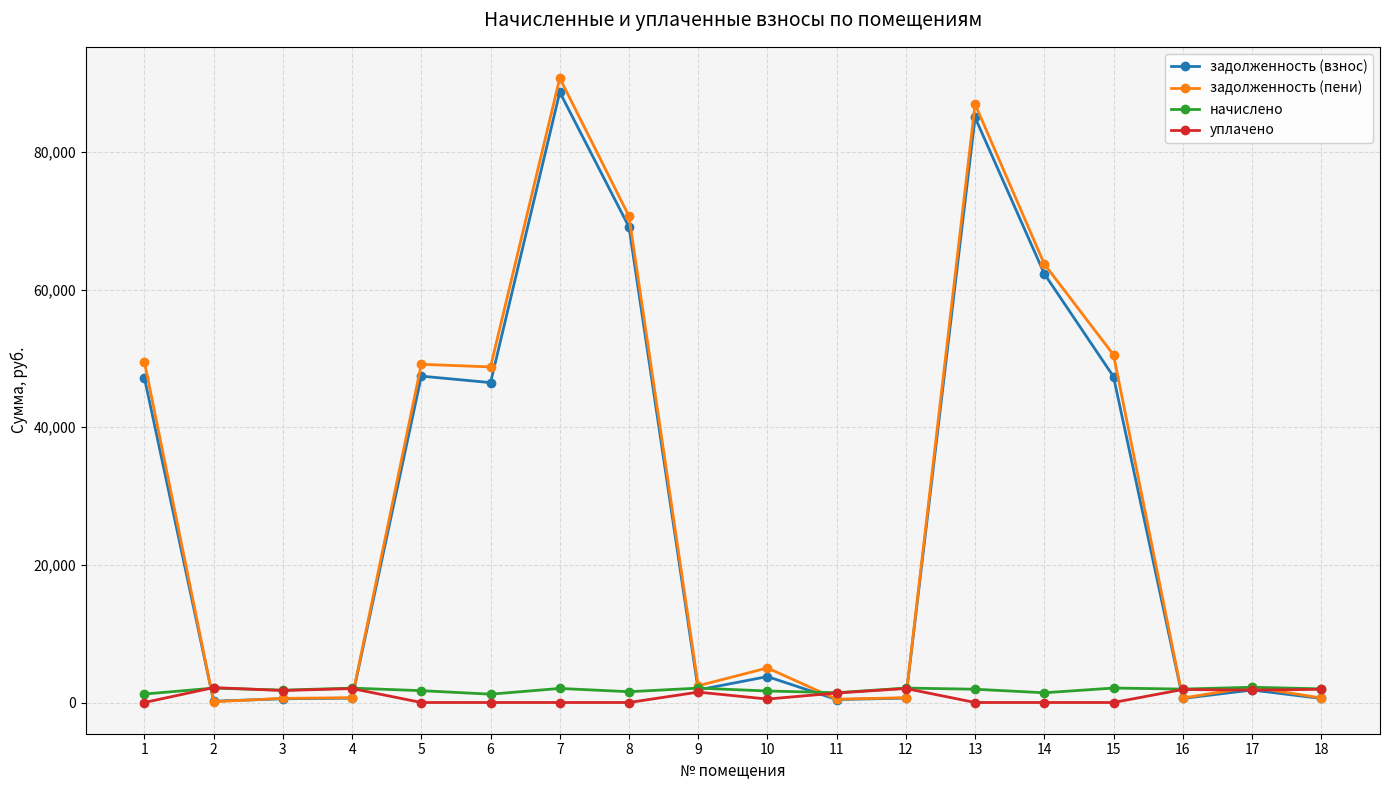

How many data points does each series have?

18